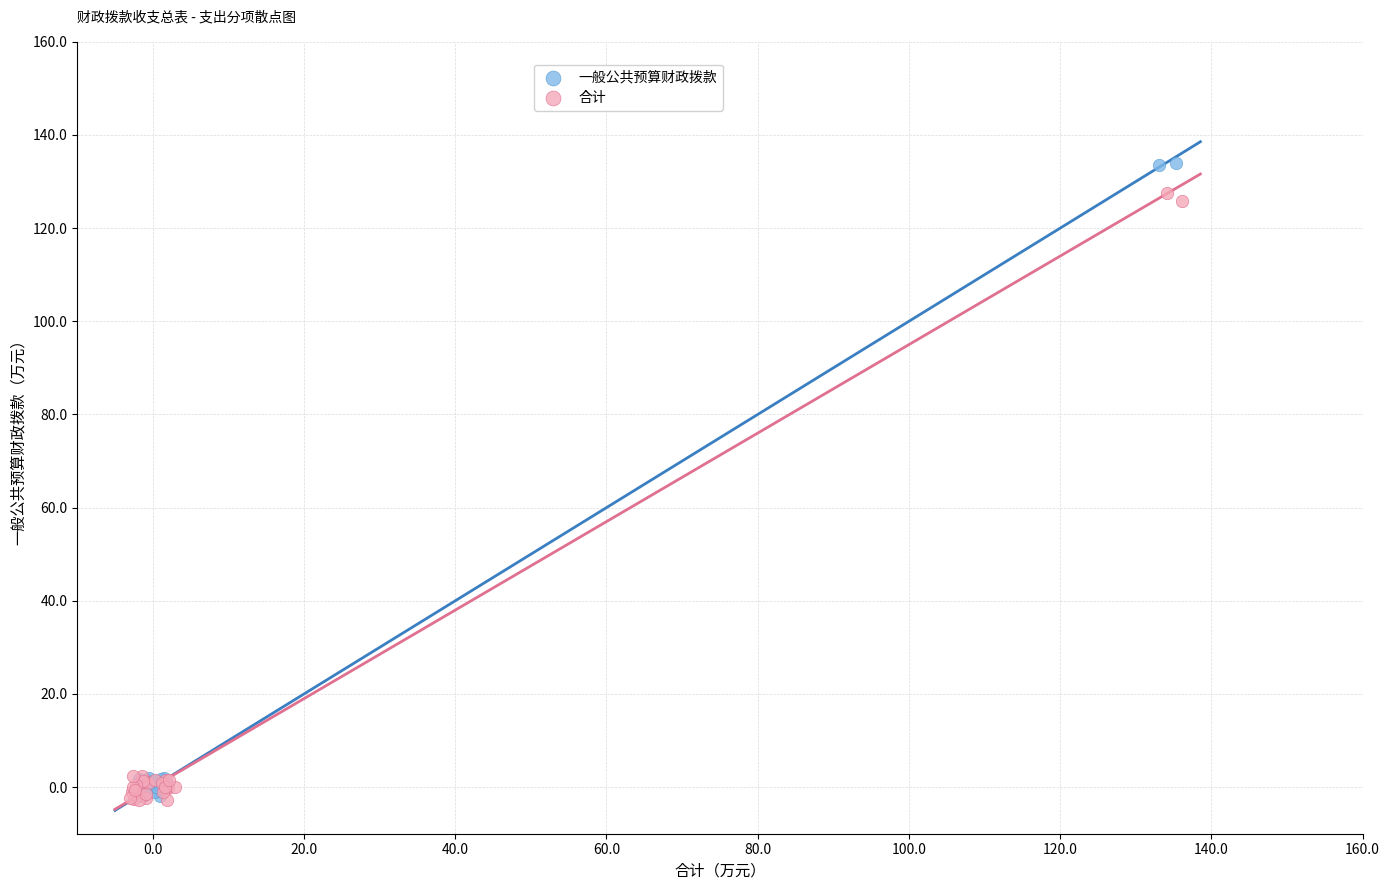

What are all the series names shown in the legend?

一般公共预算财政拨款, 合计